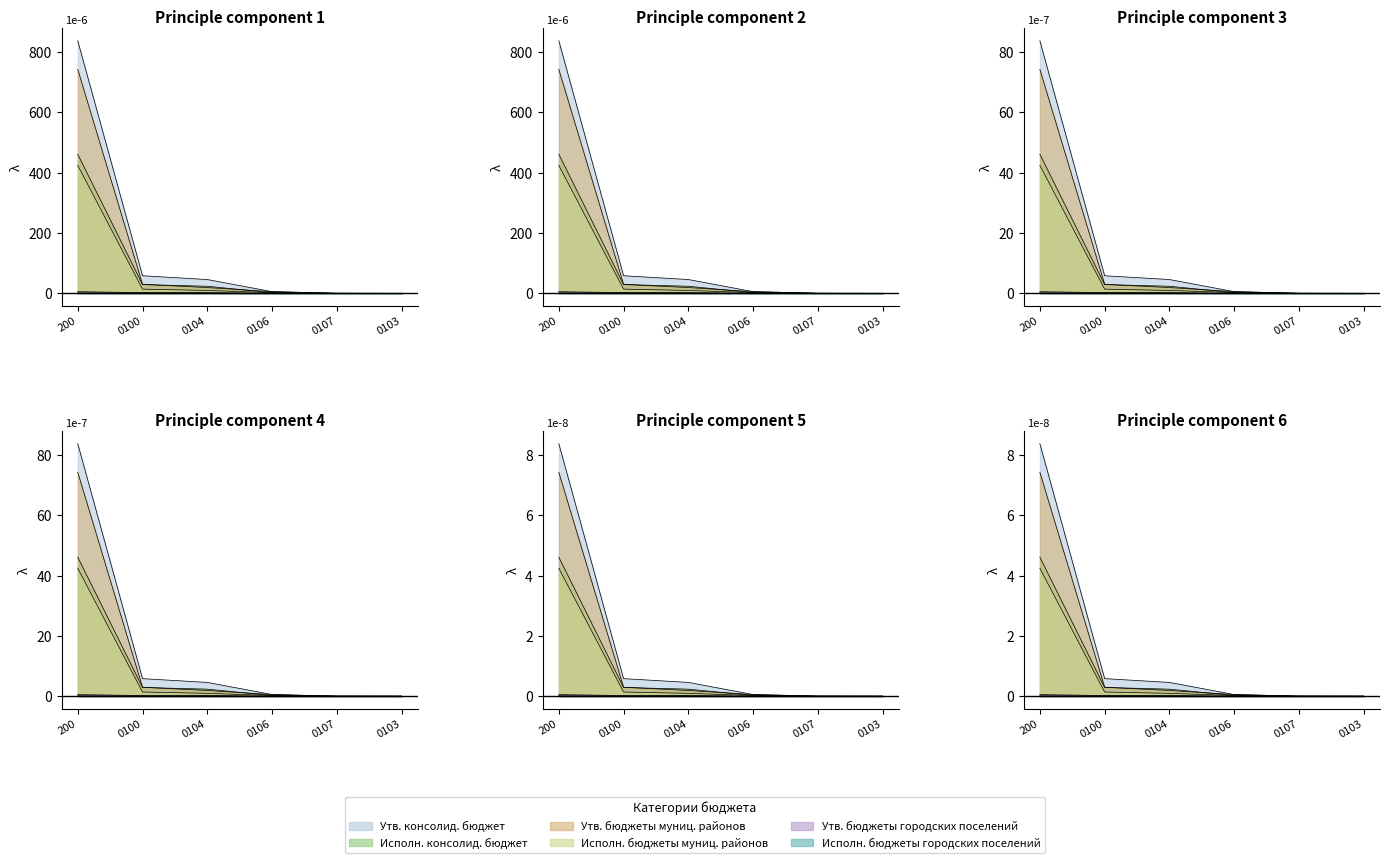

The Исполн. бюджеты муниц. районов series shows 0.6 at 0100. True or false?

False